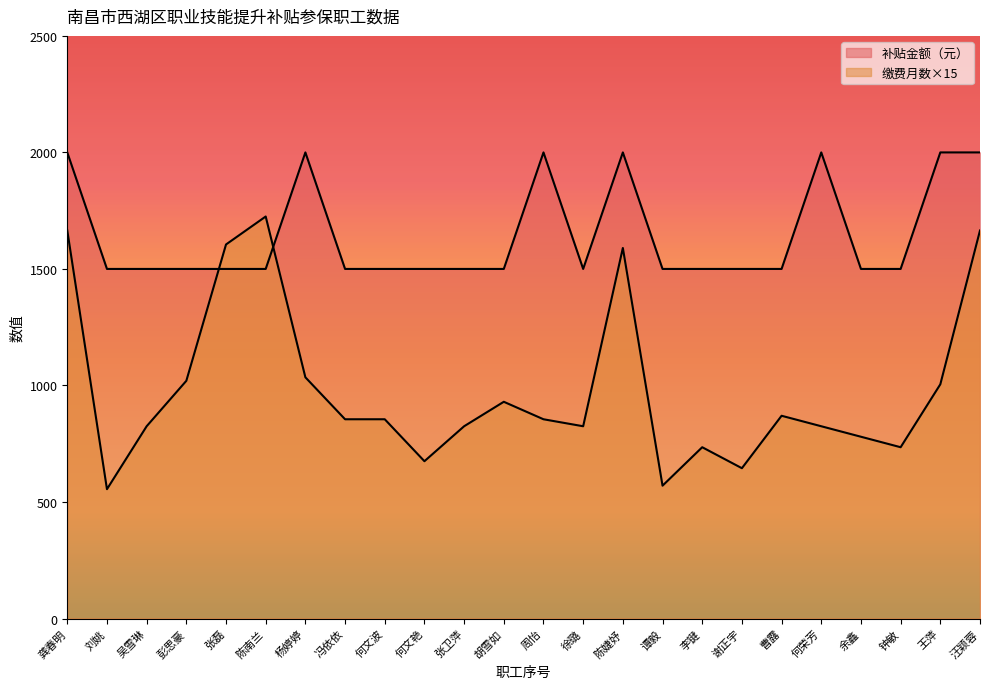

Reading left to right, transcribe all the data shown in this chart.

补贴金额（元）: 龚春明=2000	刘姚=1500	吴雪琳=1500	彭思豪=1500	张磊=1500	陈南兰=1500	杨婷婷=2000	冯依依=1500	何文波=1500	何文艳=1500	张卫萍=1500	胡雪如=1500	周怡=2000	徐璐=1500	陈婕妤=2000	谭毅=1500	李键=1500	谢正宇=1500	曹露=1500	何荣芳=2000	余鑫=1500	钟敏=1500	王萍=2000	汪颖蓉=2000
缴费月数: 龚春明=1665	刘姚=555	吴雪琳=825	彭思豪=1020	张磊=1605	陈南兰=1725	杨婷婷=1035	冯依依=855	何文波=855	何文艳=675	张卫萍=825	胡雪如=930	周怡=855	徐璐=825	陈婕妤=1590	谭毅=570	李键=735	谢正宇=645	曹露=870	何荣芳=825	余鑫=780	钟敏=735	王萍=1005	汪颖蓉=1665